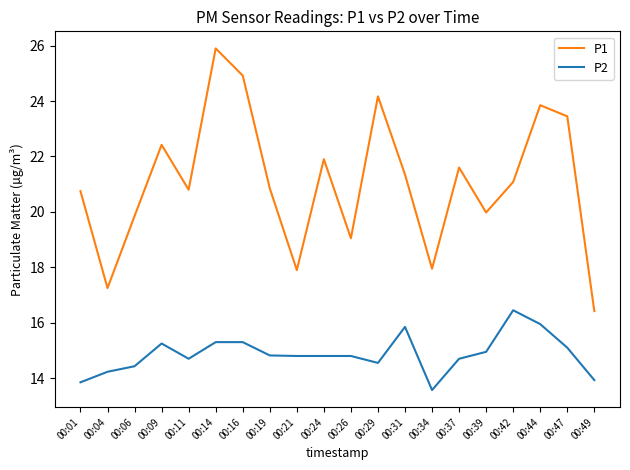

True or false: P1 and P2 intersect in this chart.

False